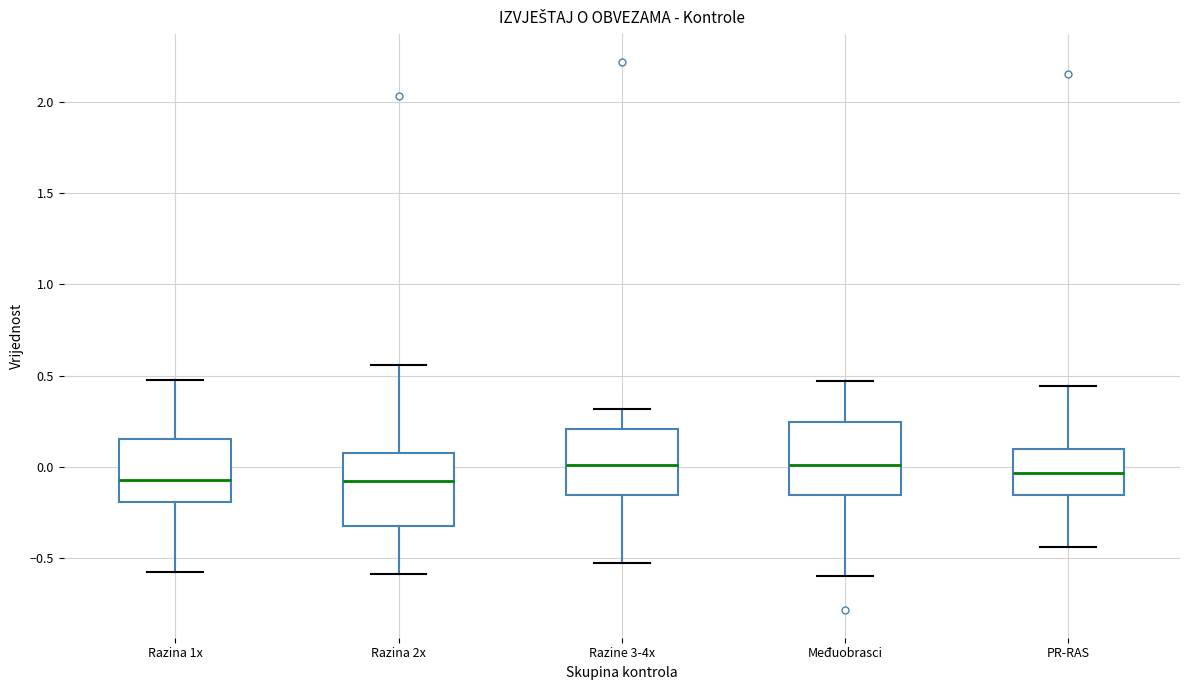

Reading left to right, read every box against the y-axis: the position of its median line, the range the box covers, and the ends of its whiskers. The values are not printed on the chart, so give them approximately, as read against the axis.

Razina 1x: median -0.05, box -0.20 to 0.15, whiskers -0.55 to 0.45
Razina 2x: median -0.10, box -0.30 to 0.10, whiskers -0.60 to 0.55
Razine 3-4x: median 0.00, box -0.15 to 0.20, whiskers -0.55 to 0.30
Međuobrasci: median 0.00, box -0.15 to 0.25, whiskers -0.60 to 0.45
PR-RAS: median -0.05, box -0.15 to 0.10, whiskers -0.45 to 0.45